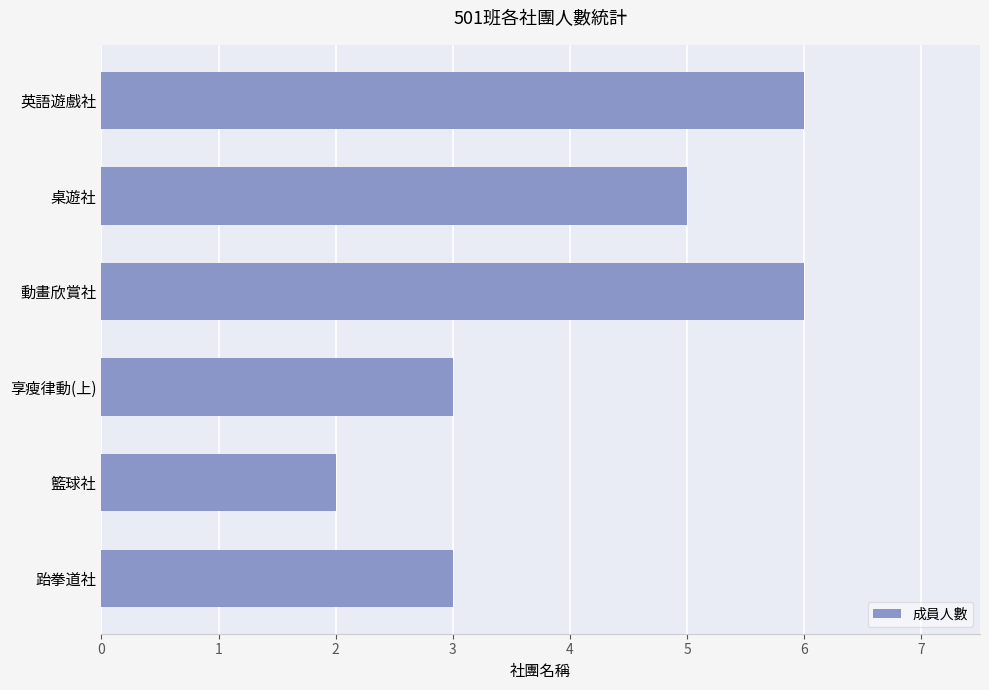

True or false: the data shows 1 at 跆拳道社.

False